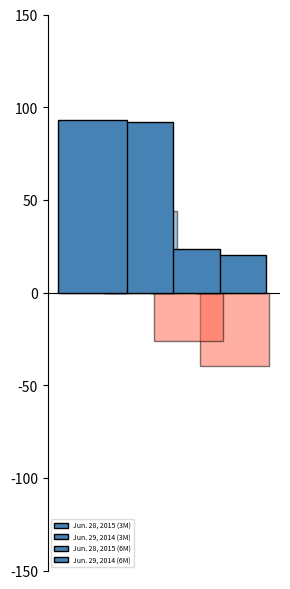

What are all the series names shown in the legend?

Jun. 28, 2015 (3M), Jun. 29, 2014 (3M), Jun. 28, 2015 (6M), Jun. 29, 2014 (6M)